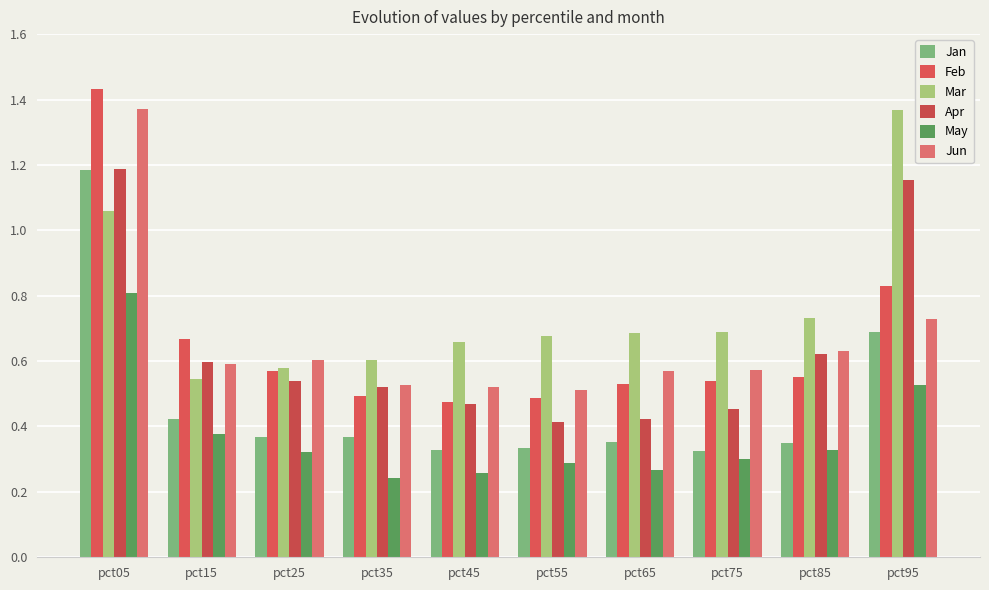

Is it true that May equals 0.5 at pct55?

False